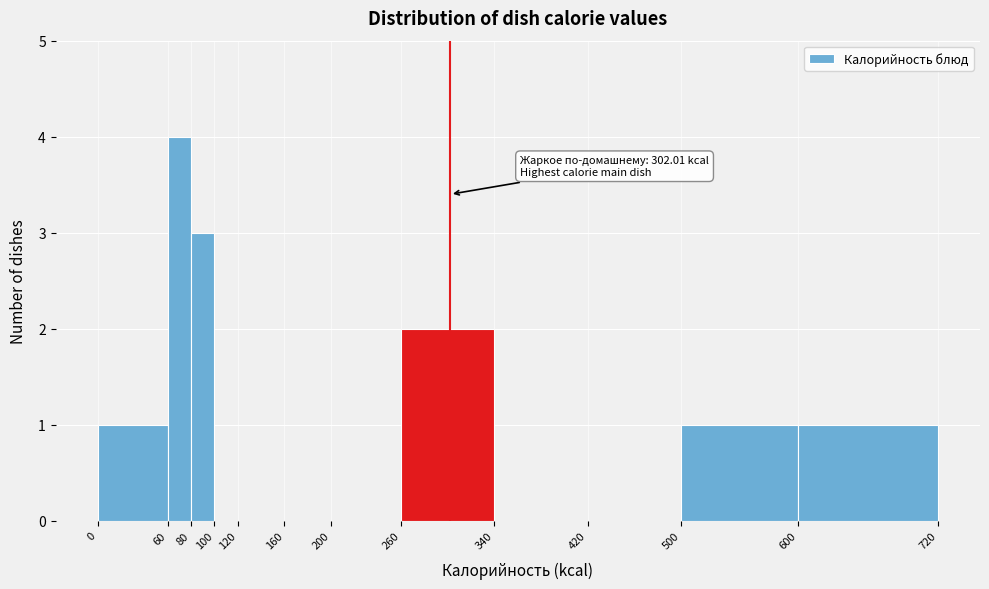

Which range on the x-axis has the tallest bar?

60 to 80